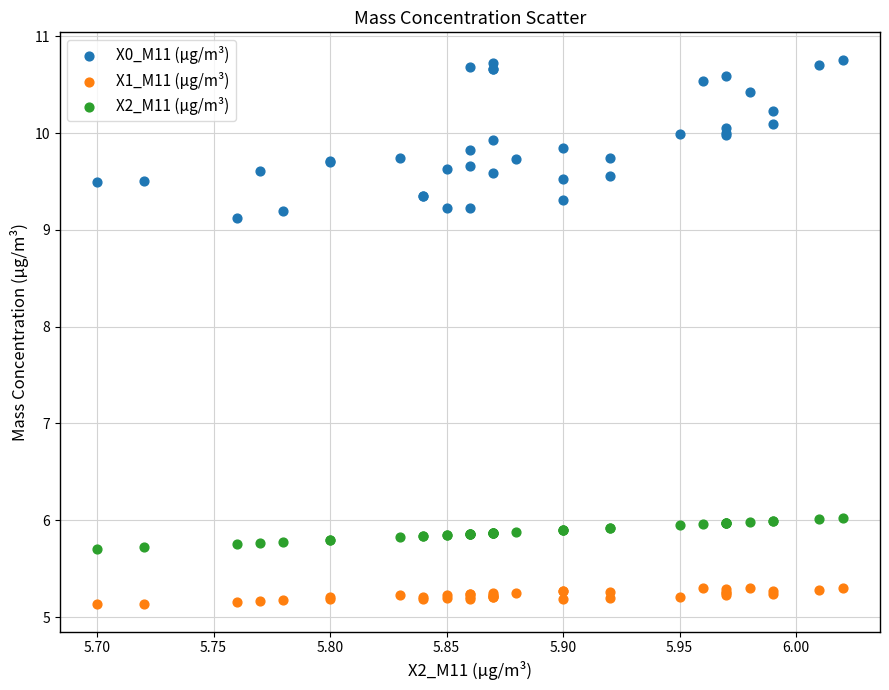

Which series contains the lowest Y value?

X1_M11 (μg/m³)